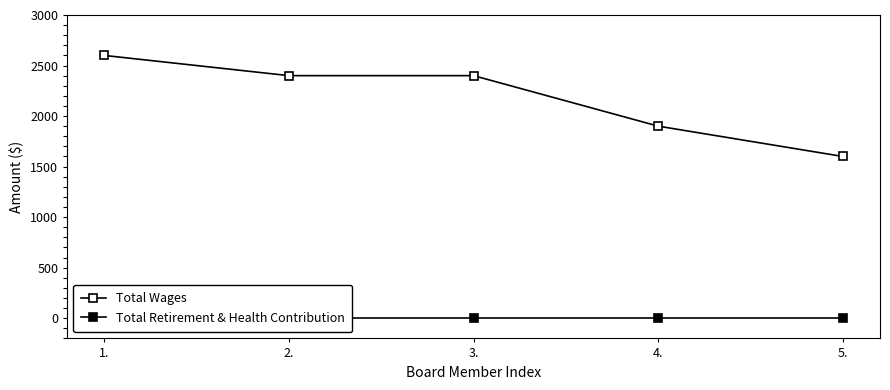

The Total Wages series shows 2203 at 5.. True or false?

False